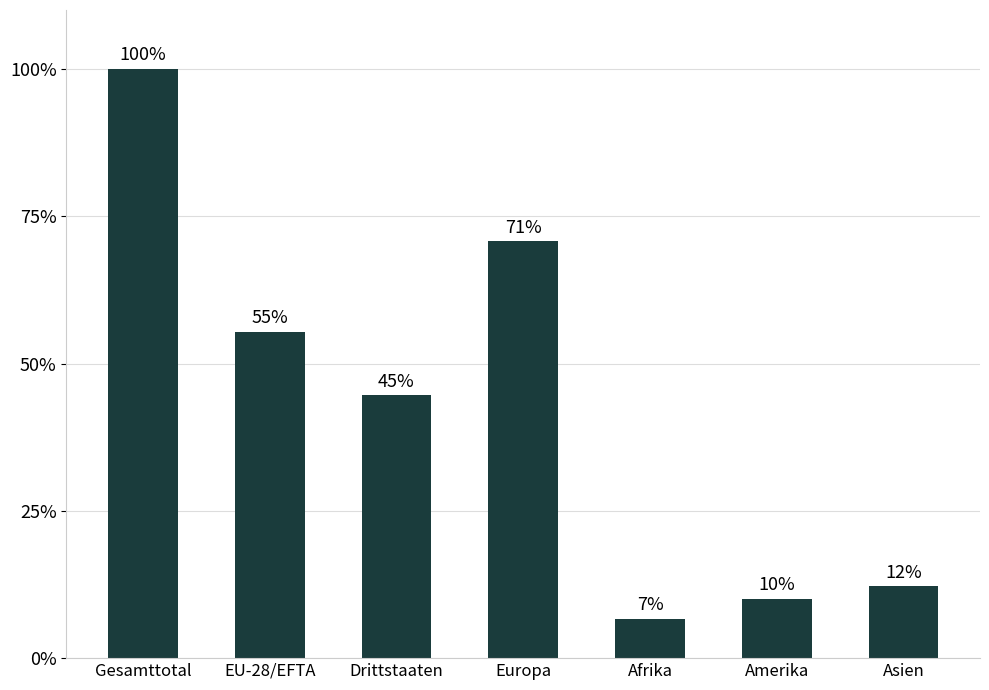

Read the value at Europa.

70.7